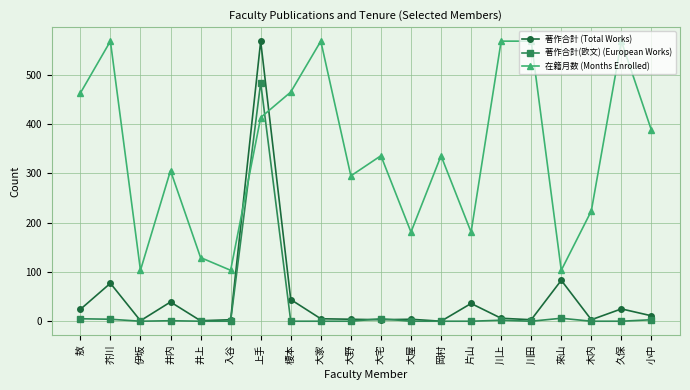

What is the value of the 著作合計 (Total Works) point at the 4th from the left?

39.0